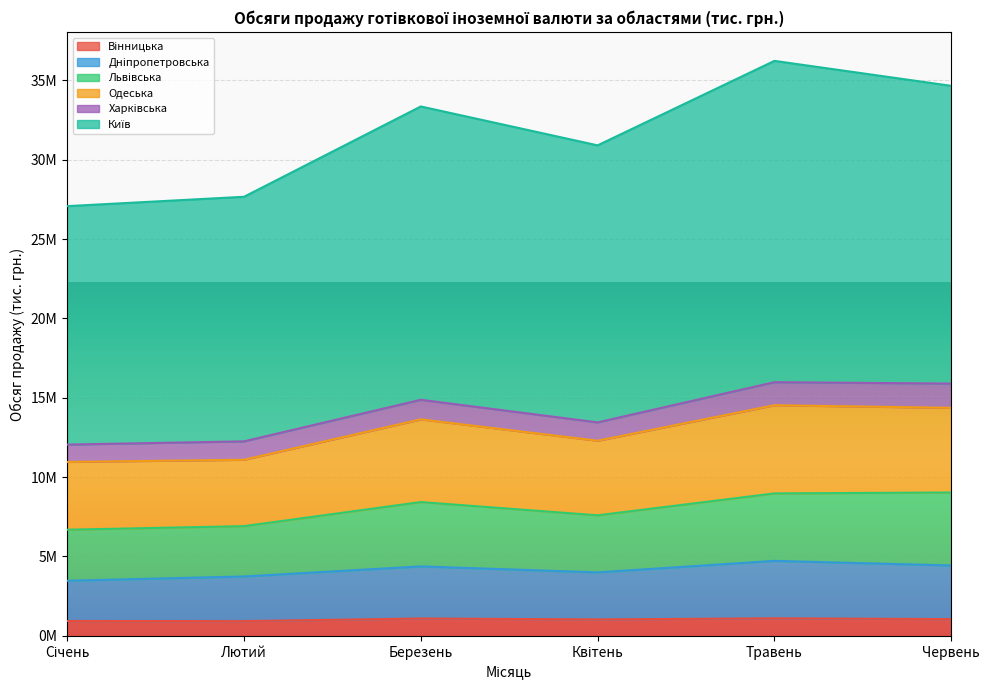

True or false: Одеська and Львівська intersect in this chart.

False